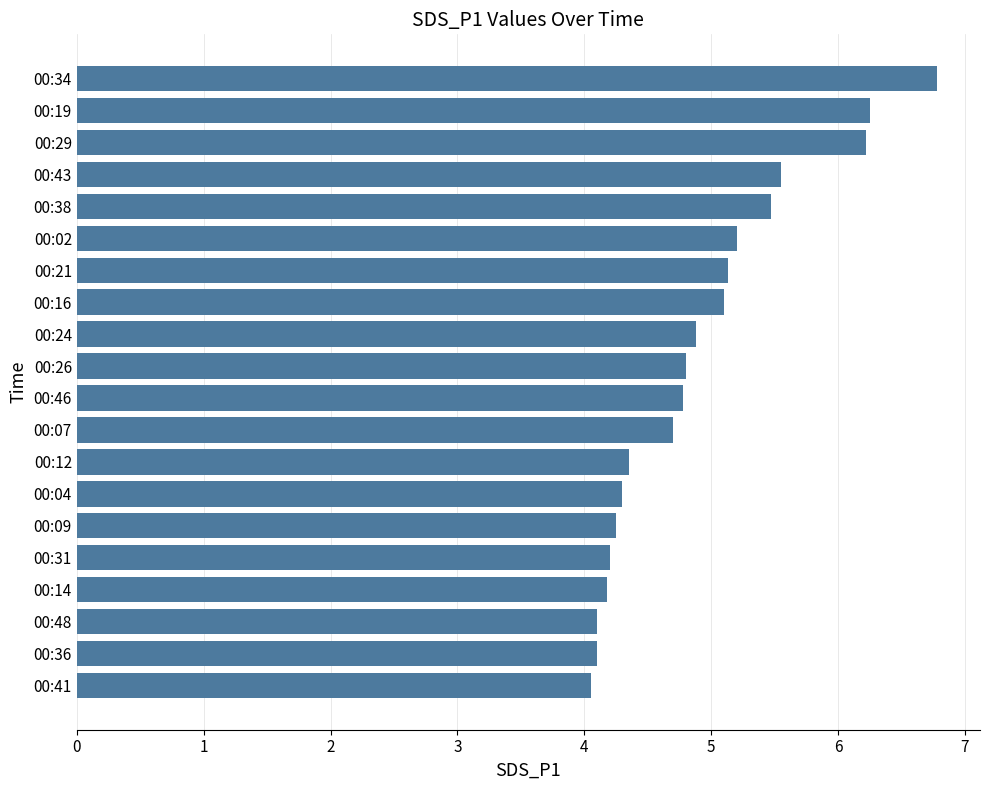

The value at 00:34 is 6.8. True or false?

True